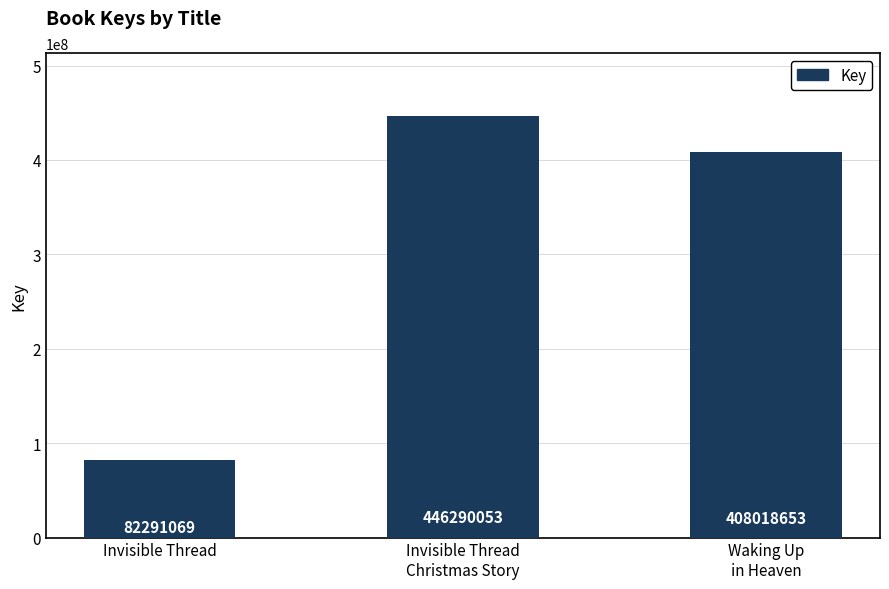

What position from the left is Invisible Thread
Christmas Story?

2